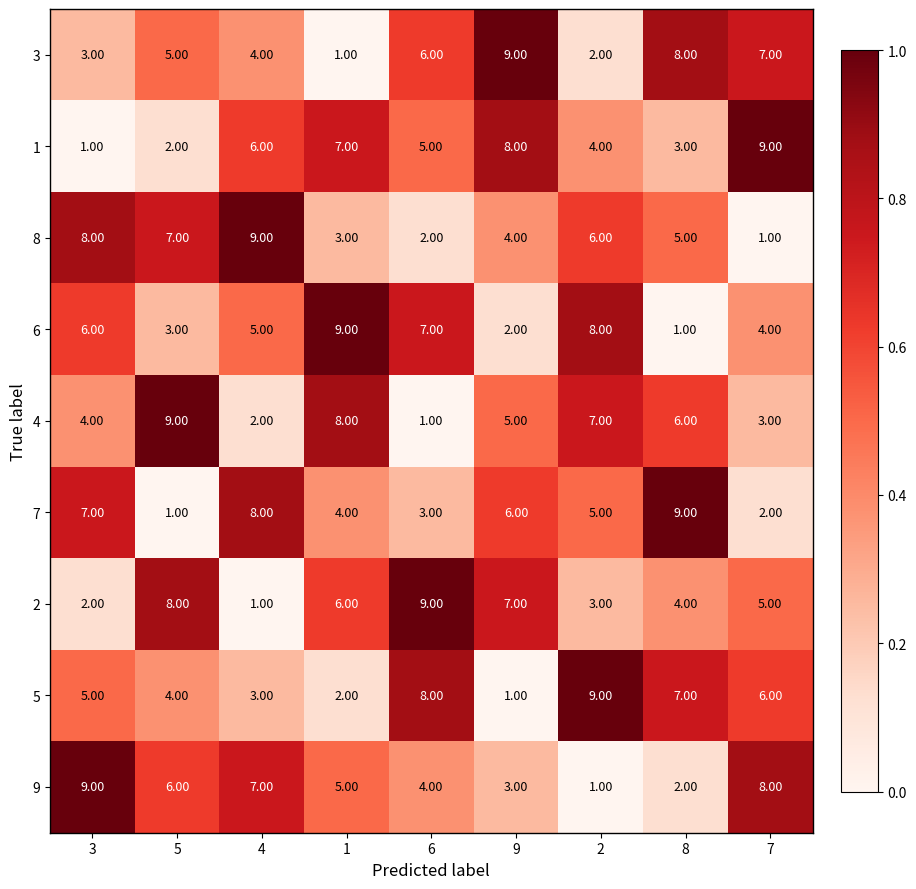

Rank the series at 9 from lowest to highest value.

5, 6, 9, 8, 4, 7, 2, 1, 3